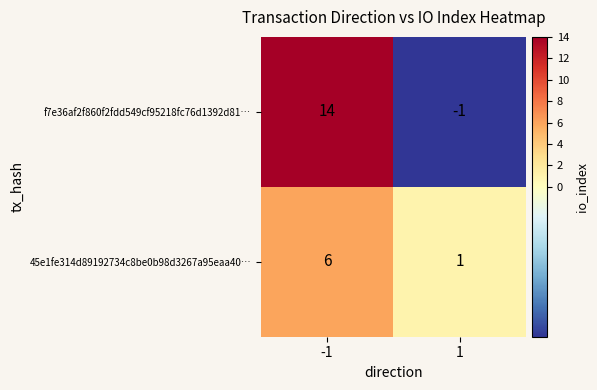

Which series has the largest total across all categories?

f7e36af2f860f2fdd549cf95218fc76d1392d81…